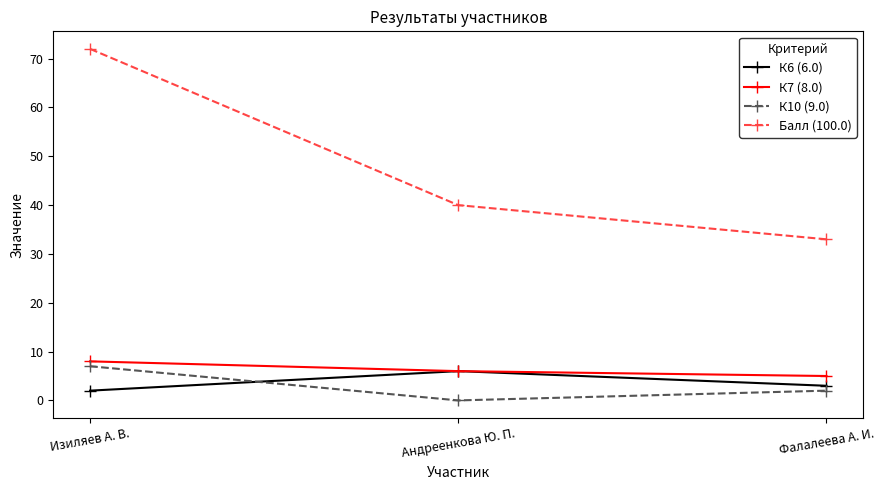

Rank the series at Изиляев А. В. from lowest to highest value.

К6 (6.0), К10 (9.0), К7 (8.0), Балл (100.0)